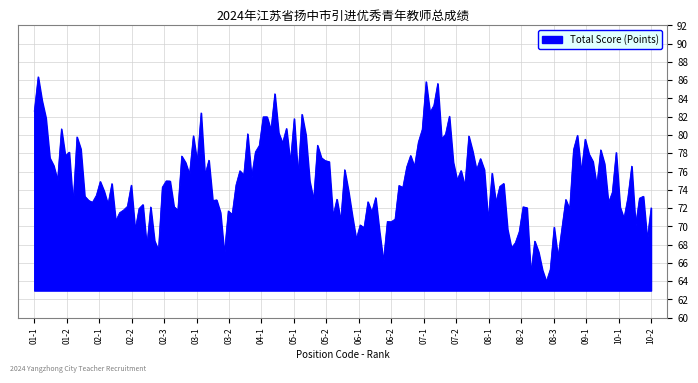

Count the number of categories in the chart.

160